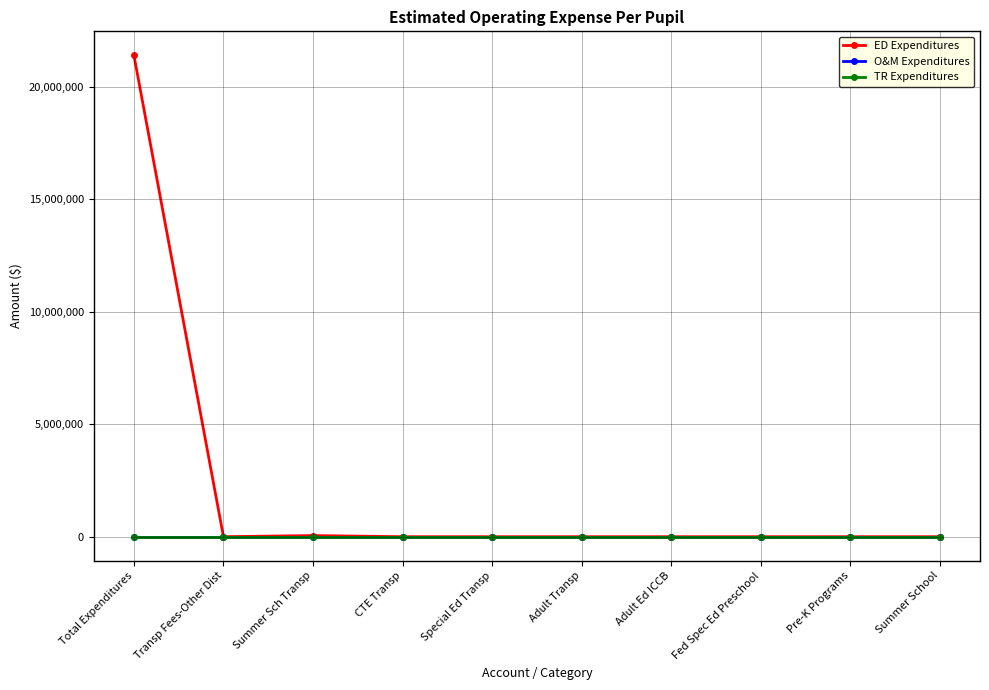

Does the chart have visible grid lines?

Yes